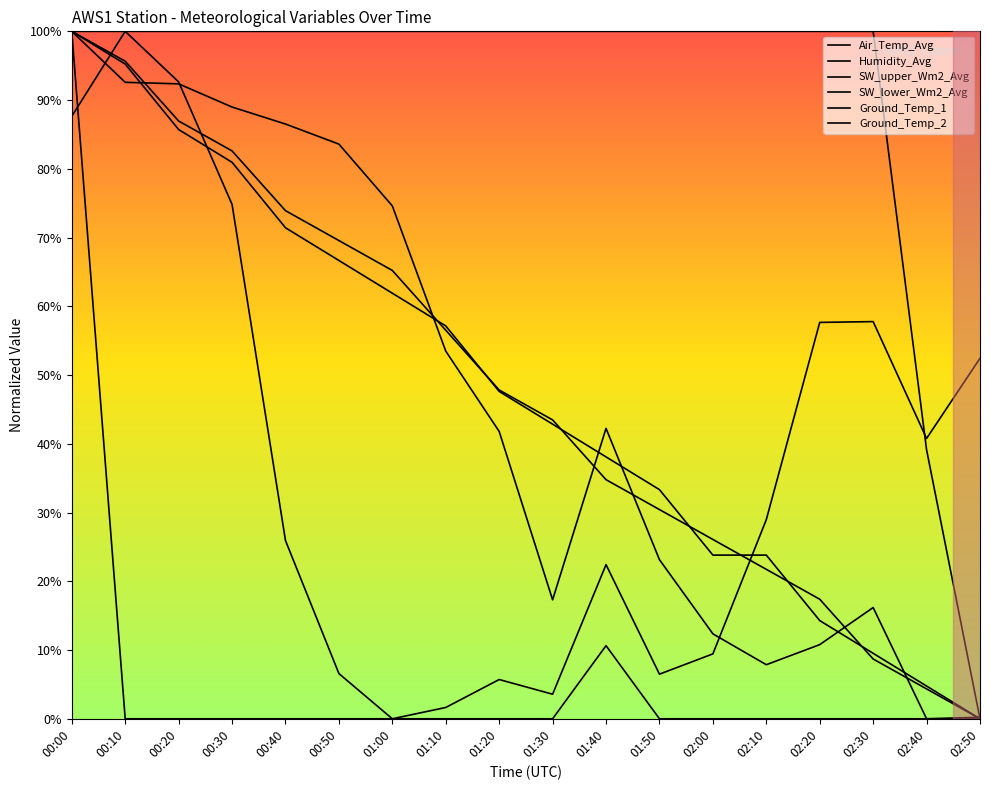

The value of Humidity_Avg at 01:30 is 100.0. True or false?

True